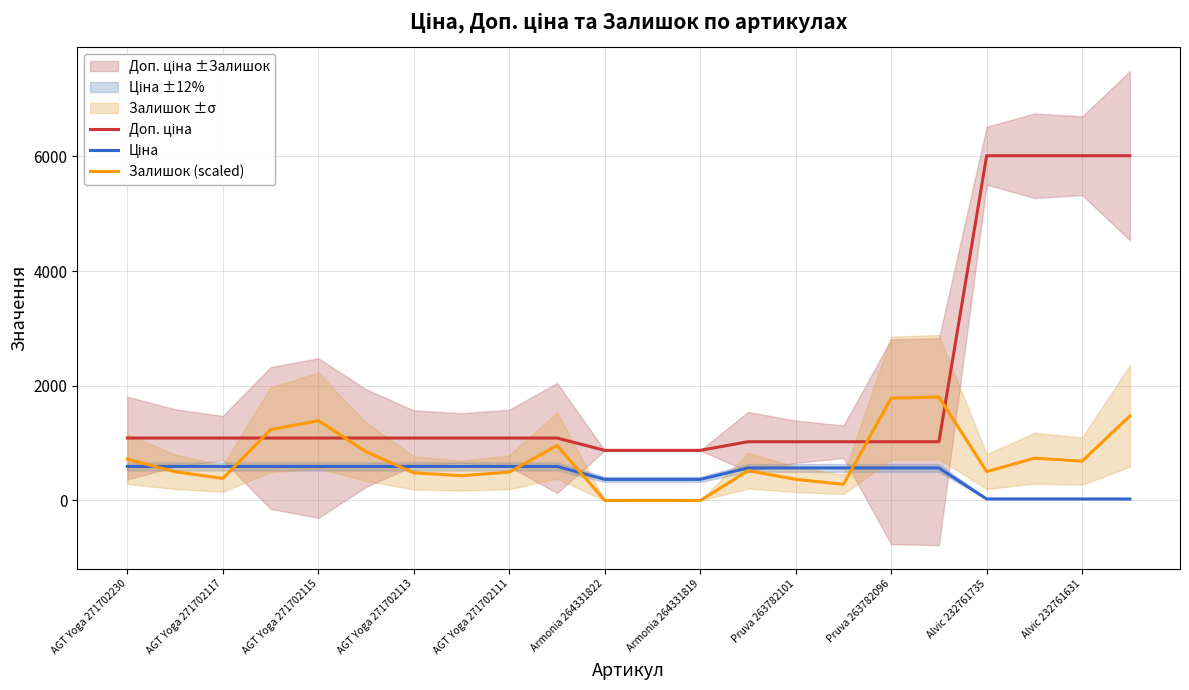

The Залишок (scaled) series shows 481.5 at AGT Yoga 271702113. True or false?

True